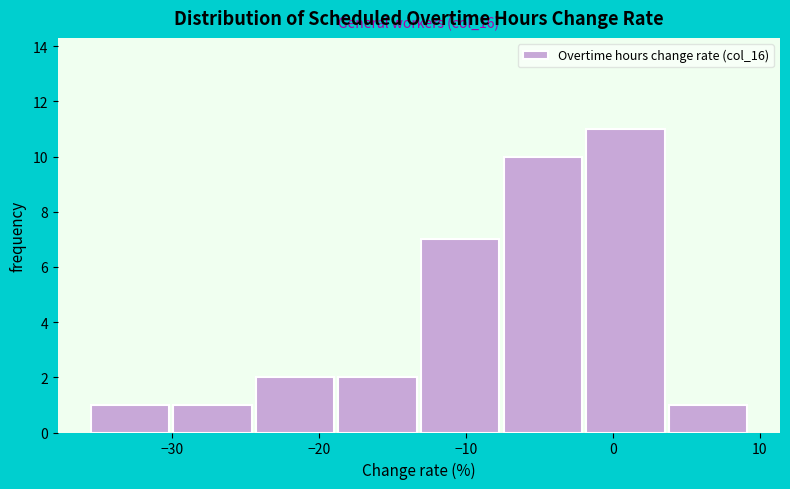

Over which range of the x-axis is the bar tallest?

-2 to 4